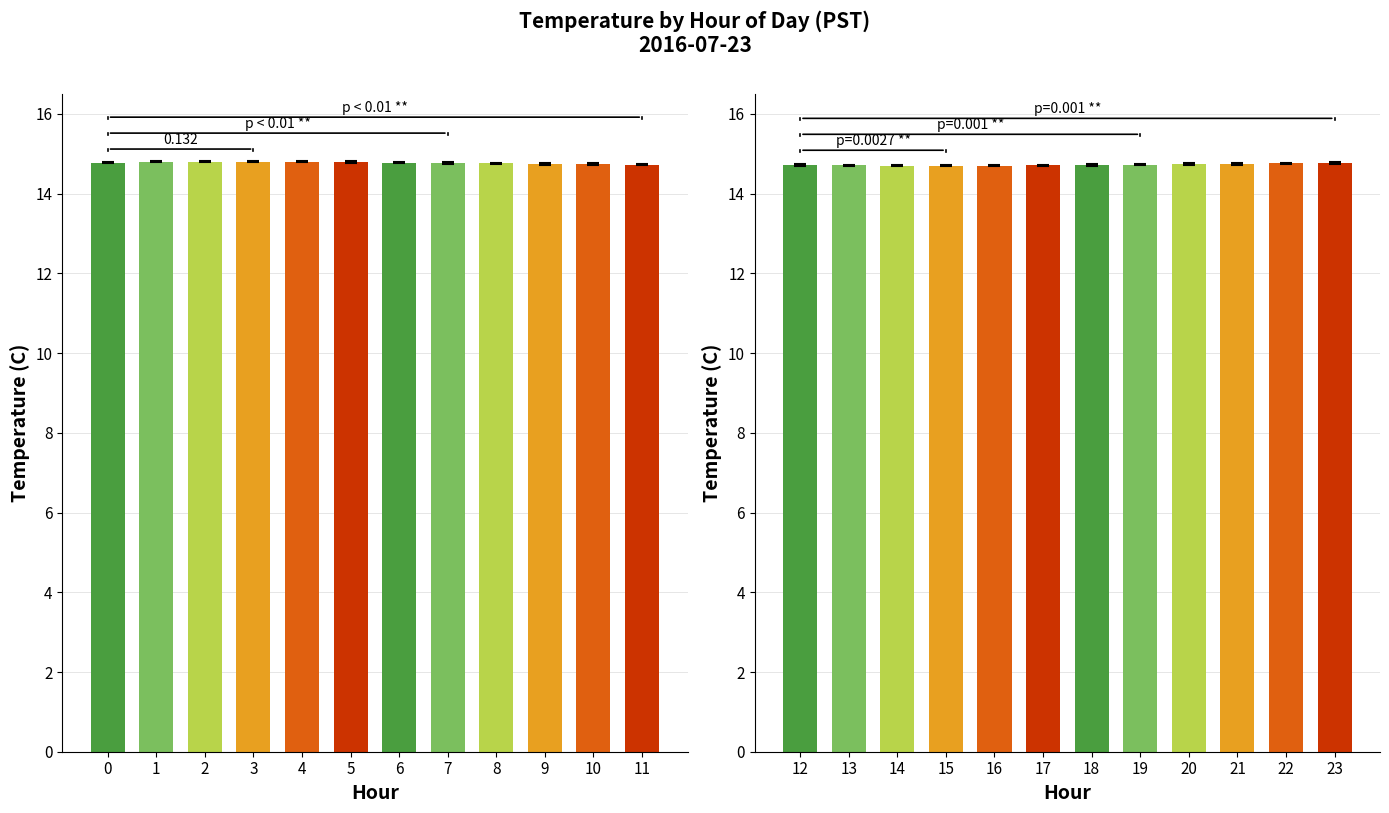

The Mean Temperature (Hours 12-23) series shows 22.7 at 13. True or false?

False